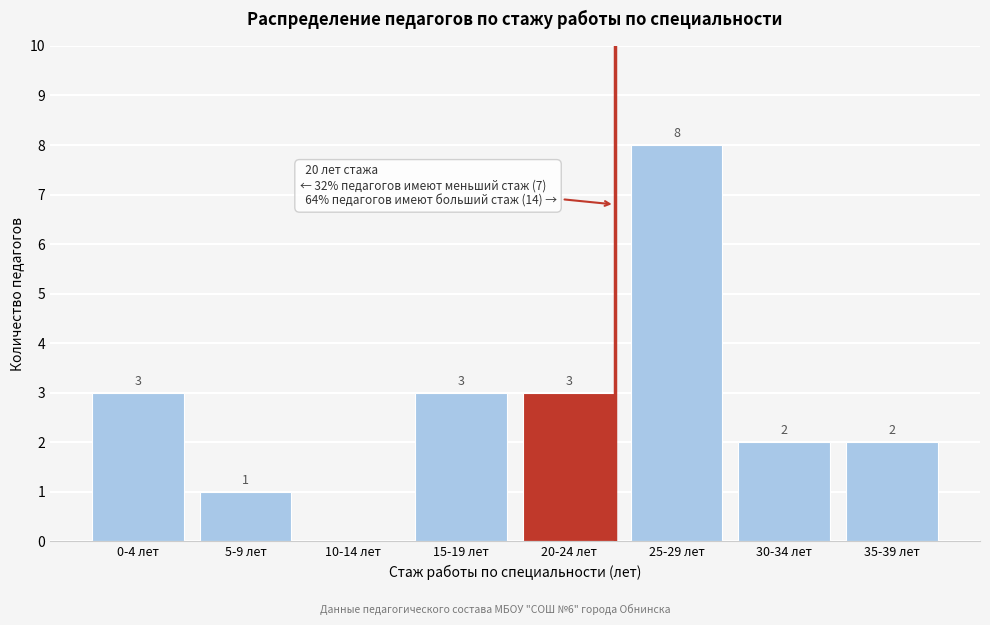

Reading right to left, transcribe all the data shown in this chart.

35-39 лет=2	30-34 лет=2	25-29 лет=8	20-24 лет=3	15-19 лет=3	10-14 лет=0	5-9 лет=1	0-4 лет=3